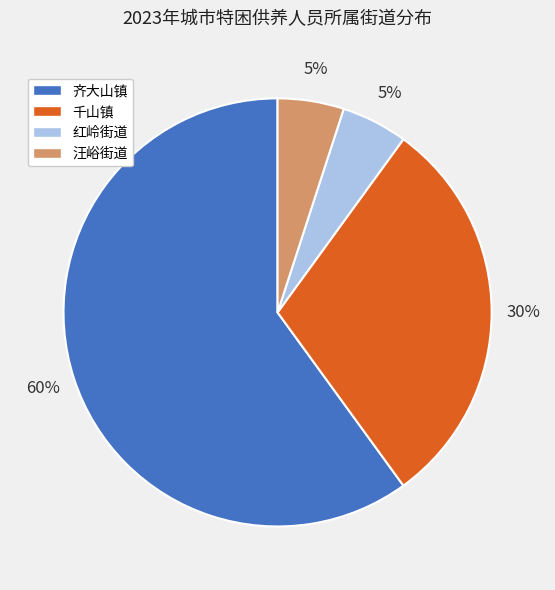

To the nearest percent, what is the difference between the largest and smallest slice percentages?

55%